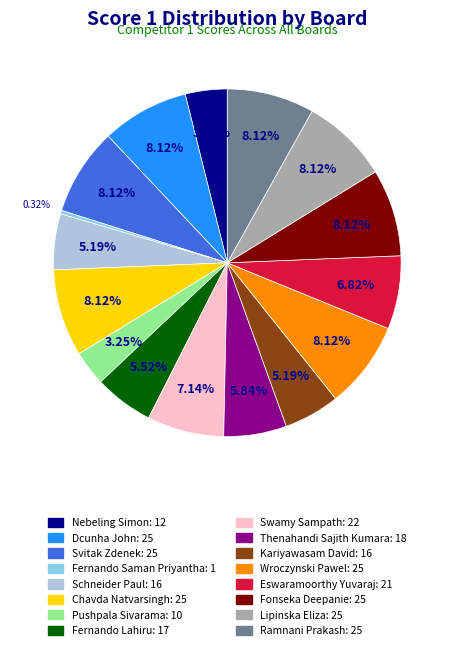

Does any single category account for the majority?

No